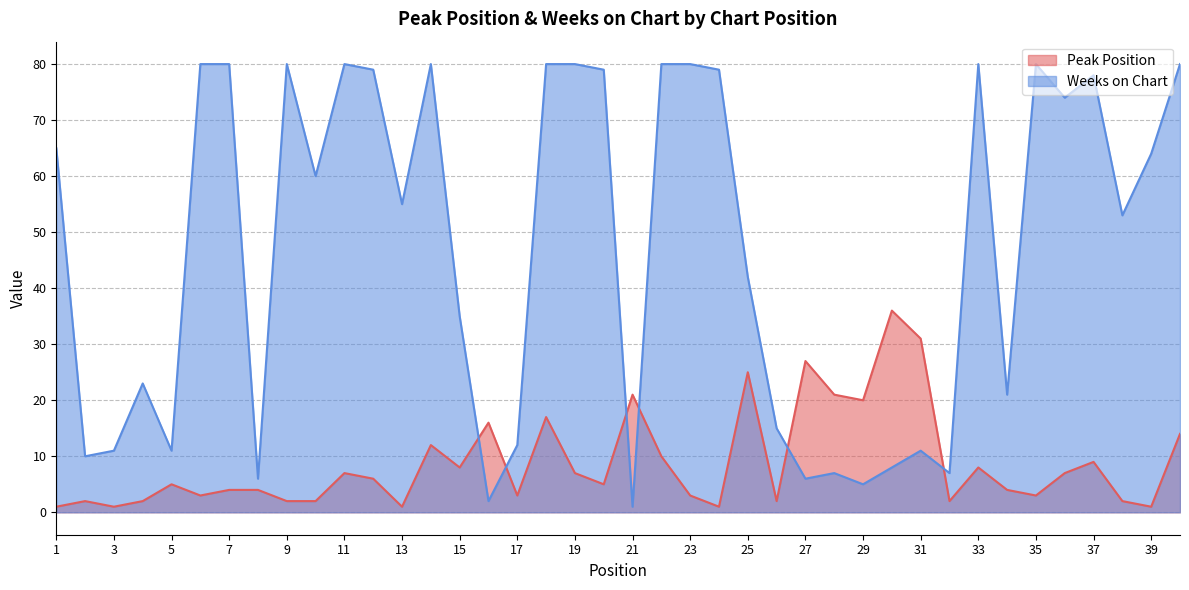

Is the value of Weeks on Chart at 23 greater than the value of Peak Position at 32?

Yes